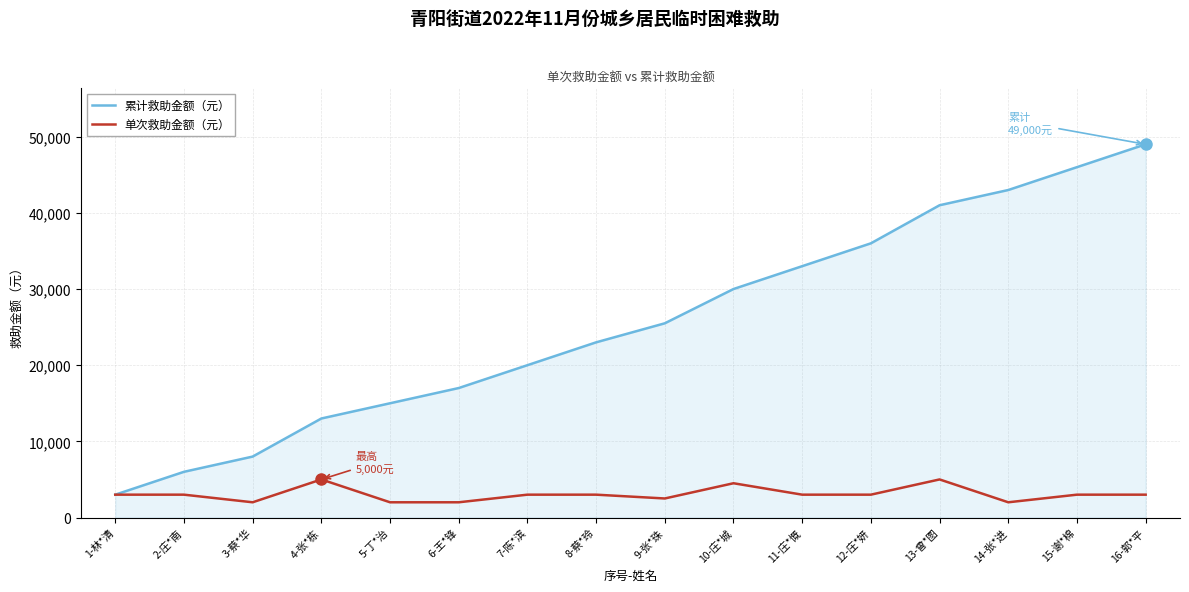

Is it true that 单次救助金额（元） equals 2000 at 14-张*进?

True